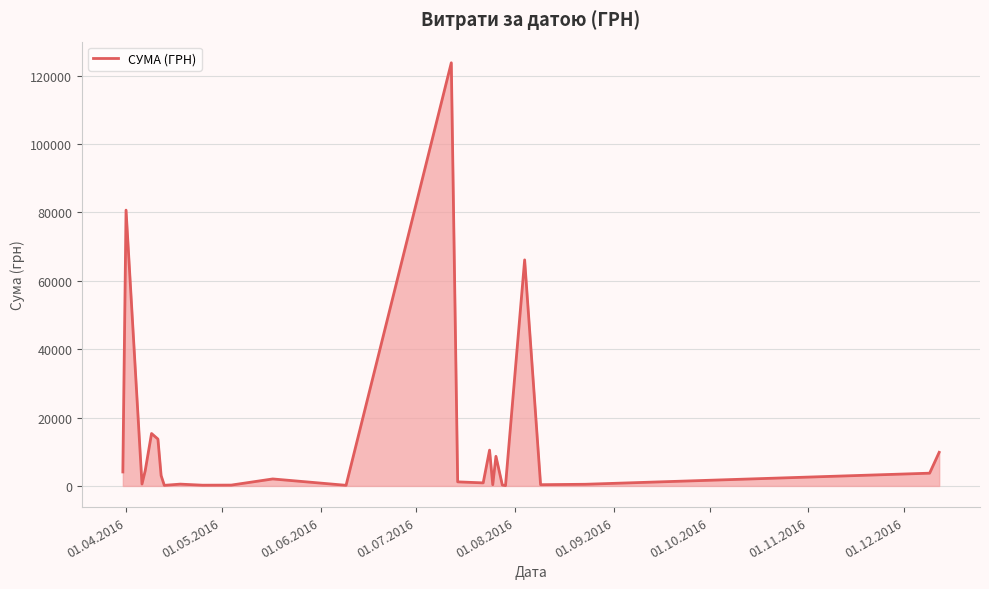

What is the difference between the maximum and minimum values?

123660.3